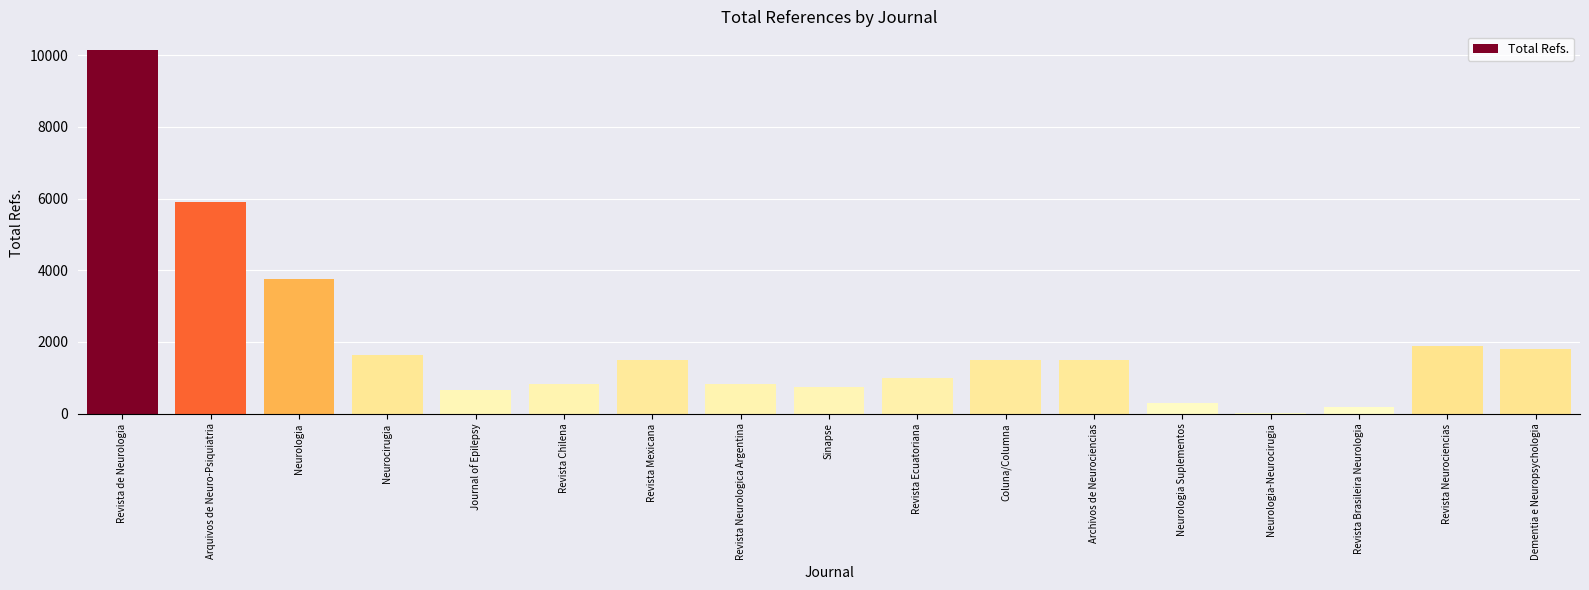

What is the change in value from Journal of Epilepsy to Neurologia Suplementos?

-343